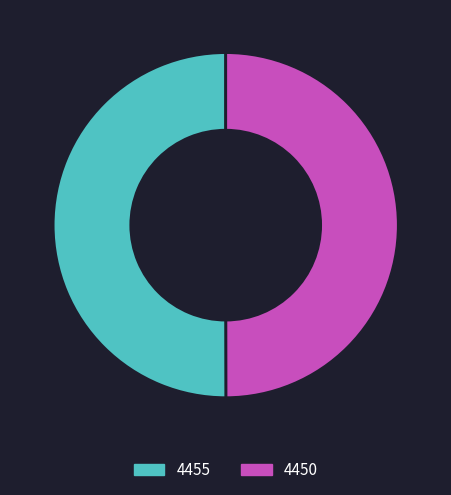

Is it true that 4455 is 50% of the pie?

True